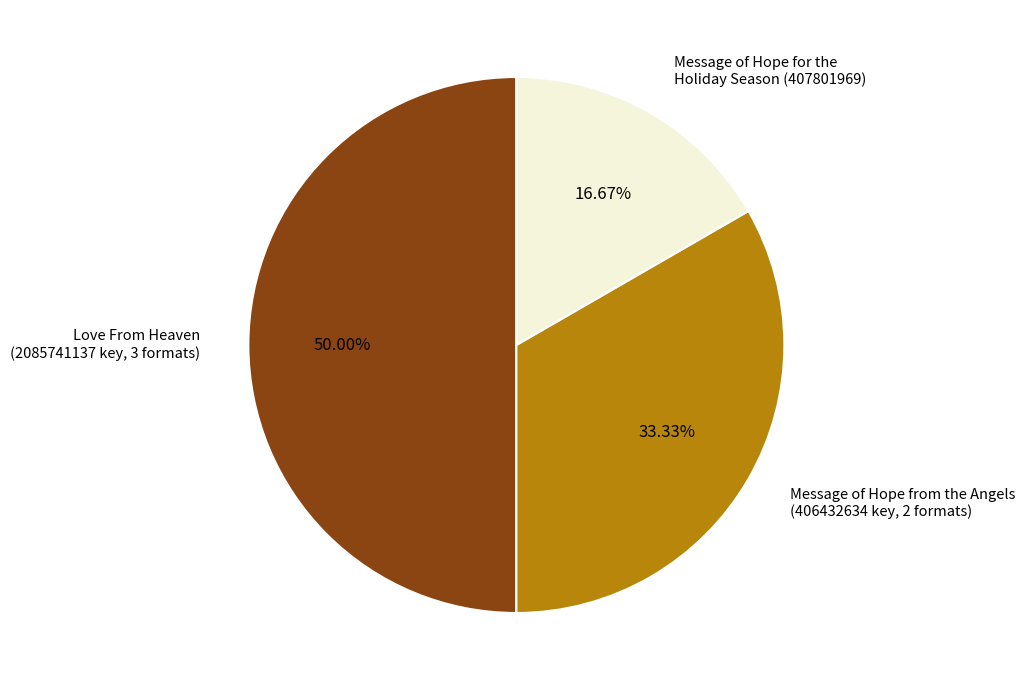

What is the ratio of the value at Message of Hope from the Angels (406432634 key, 2 formats) to the value at Love From Heaven (2085741137 key, 3 formats)?

0.7